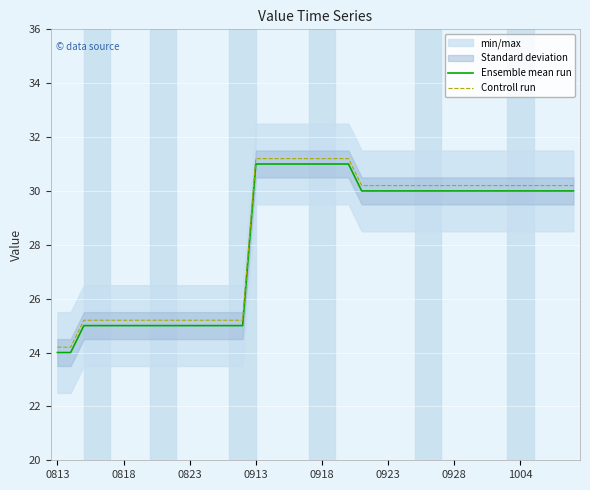

How many data points in Controll run are less than 30?

15